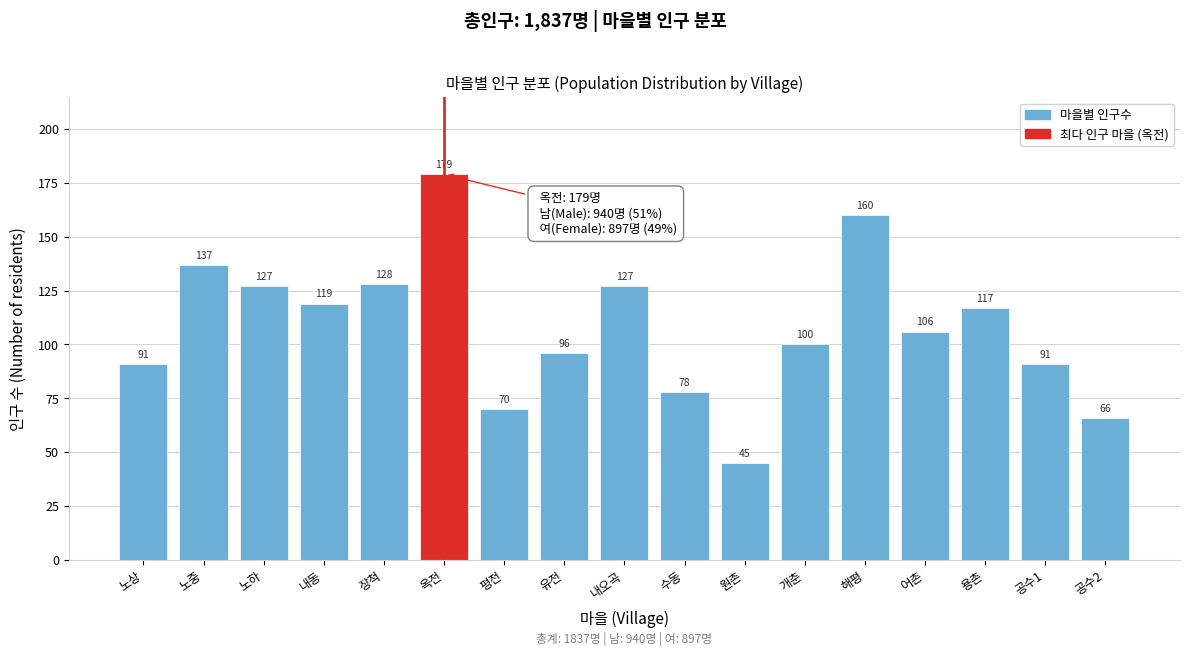

Reading left to right, extract all data points from this chart.

노상=91	노중=137	노하=127	내동=119	장척=128	옥전=179	평전=70	유전=96	내오곡=127	수동=78	원촌=45	개춘=100	해평=160	어촌=106	용촌=117	공수1=91	공수2=66